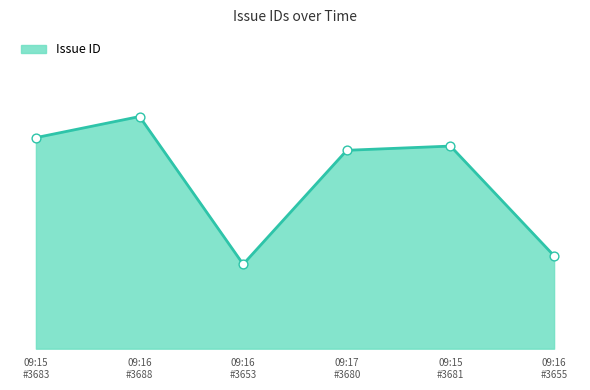

Does the chart have visible grid lines?

No